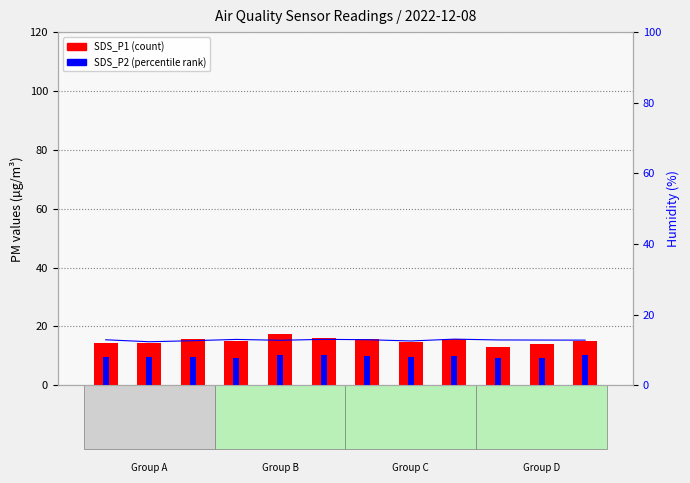

At which category is the sum across all series the highest?

00:15